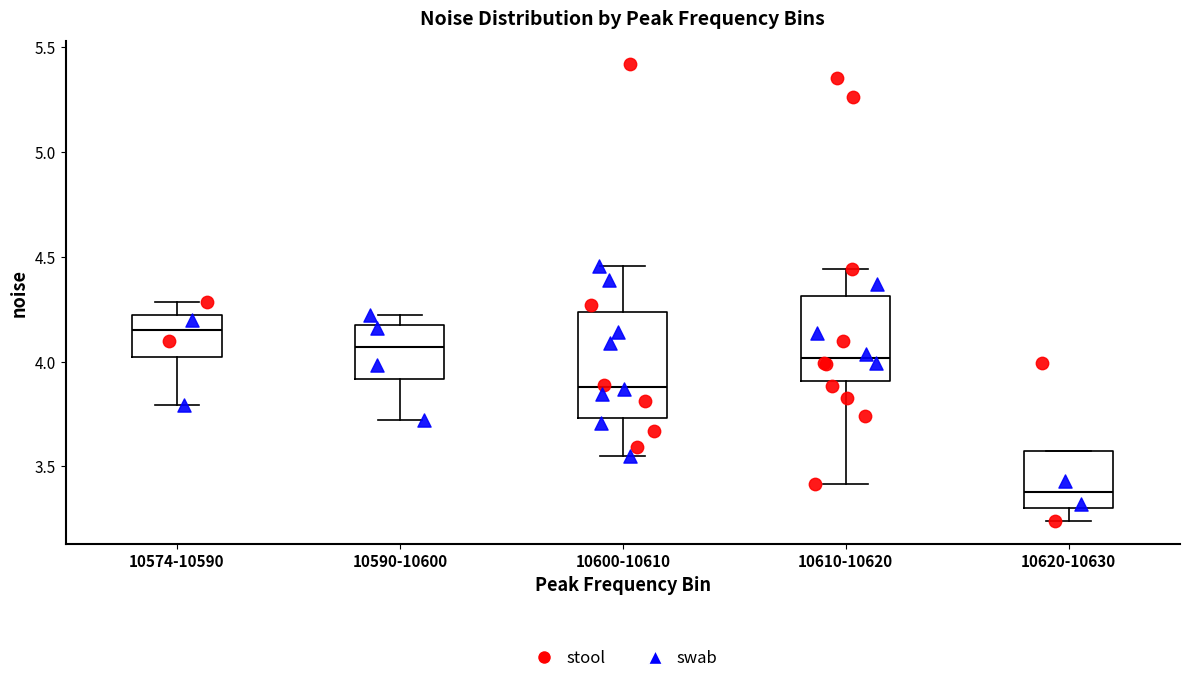

Reading left to right, transcribe this box plot: for each box, give where its median line is, the range the box spans, and where its two whiskers end, as read against the y-axis. The values are not printed on the chart, so give them approximately, as read against the axis.

10574-10590: median 4.15, box 4.00 to 4.20, whiskers 3.80 to 4.30
10590-10600: median 4.05, box 3.90 to 4.15, whiskers 3.70 to 4.20
10600-10610: median 3.90, box 3.75 to 4.25, whiskers 3.55 to 4.45
10610-10620: median 4.00, box 3.90 to 4.30, whiskers 3.40 to 4.45
10620-10630: median 3.40, box 3.30 to 3.55, whiskers 3.25 to 3.55